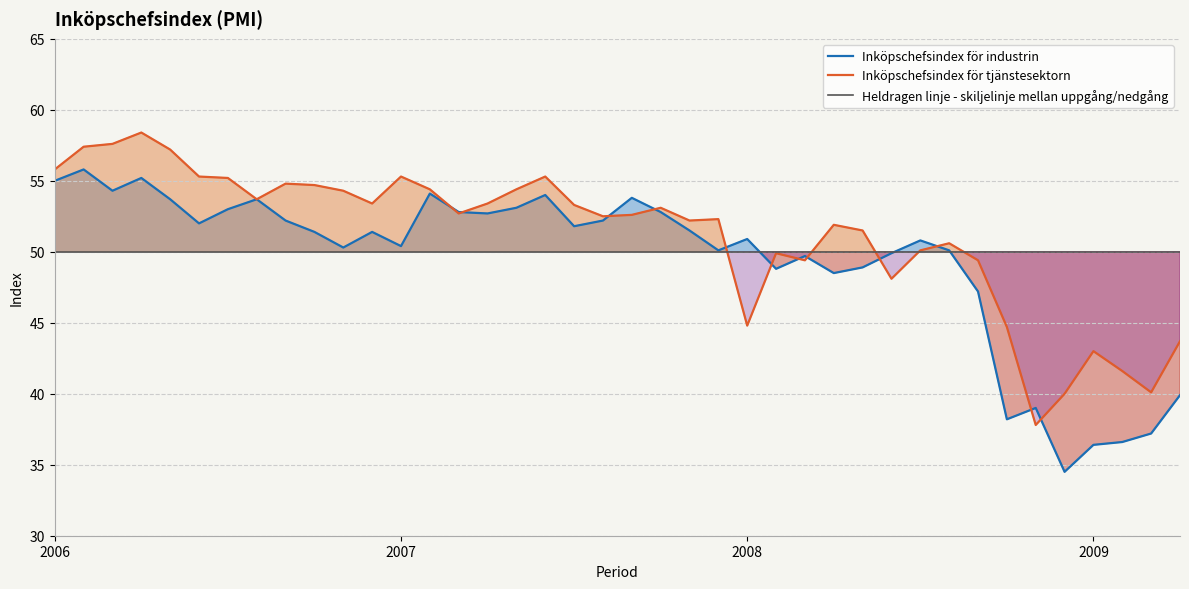

At 22, list the series in order from largest to smallest.

Inköpschefsindex för tjänstesektorn, Inköpschefsindex för industrin